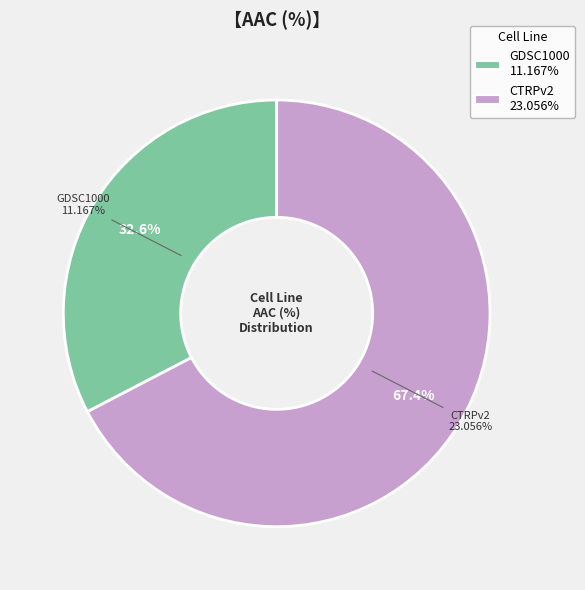

What is the largest slice in the pie chart?

CTRPv2